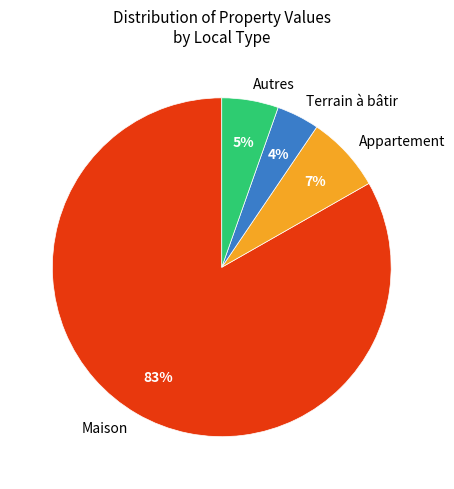

To the nearest percent, what is the average slice percentage?

25%